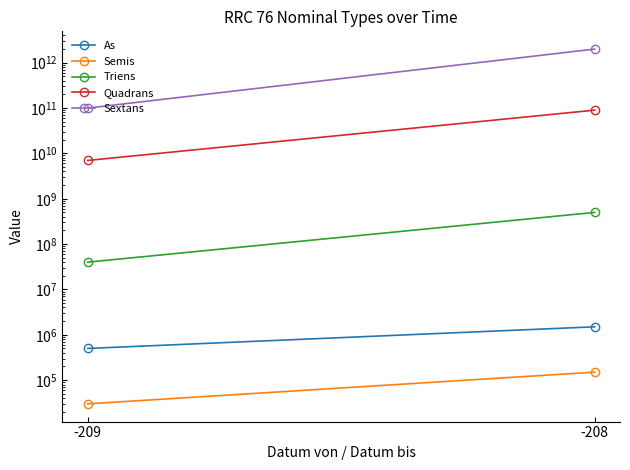

What is the sum of all Sextans values?

2100000000000